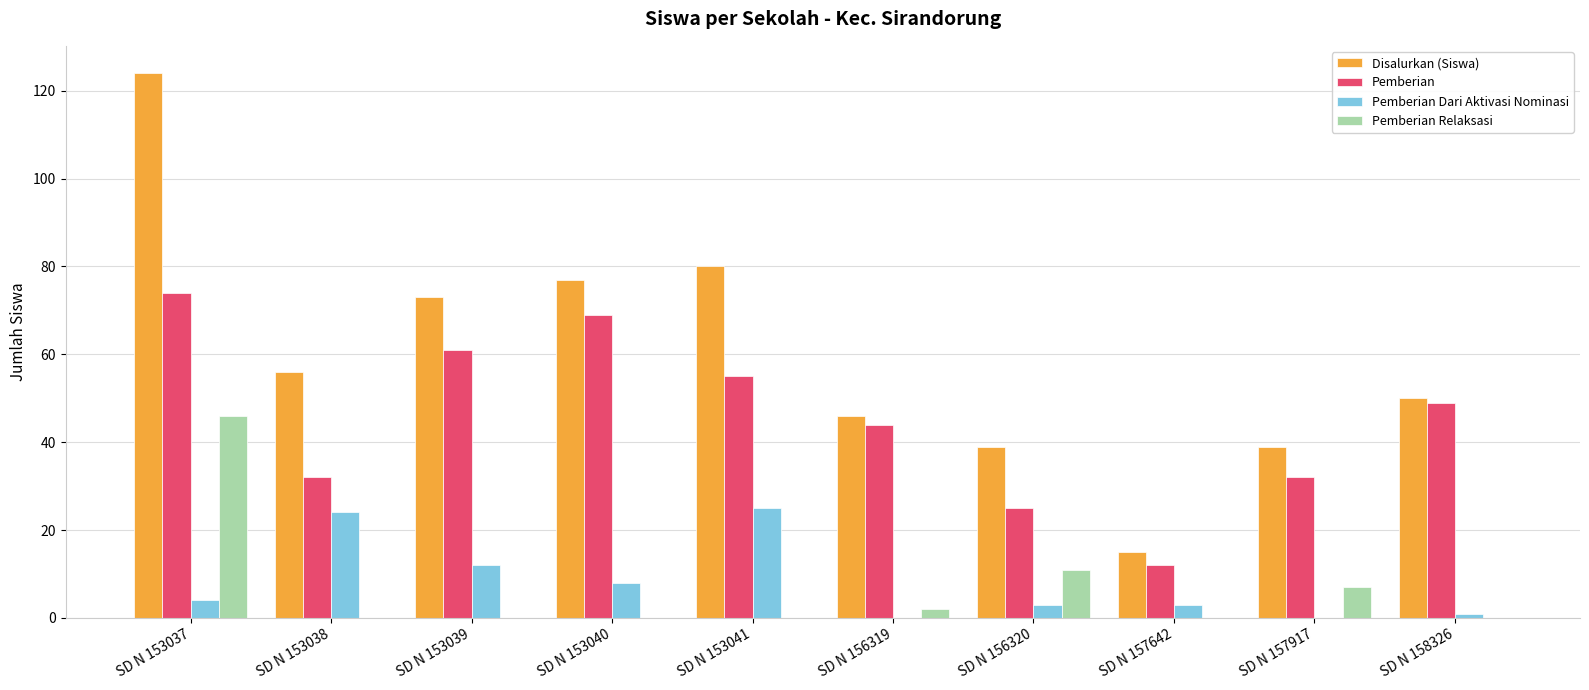

Are the bars grouped side by side (vs. stacked)?

Yes